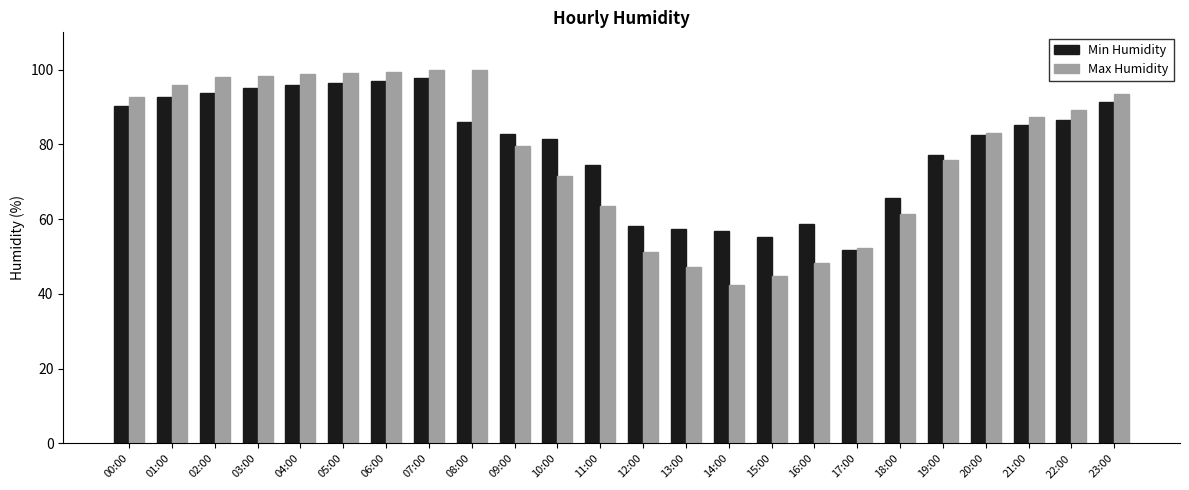

Which series has the largest range (max minus min)?

Max Humidity